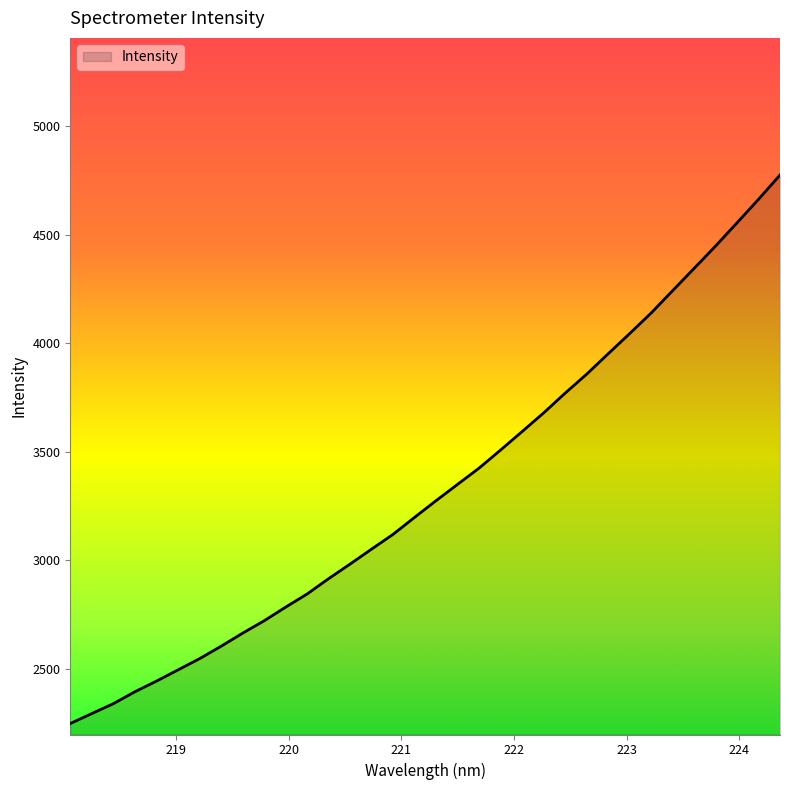

What is the difference between the maximum and minimum values?

2526.4